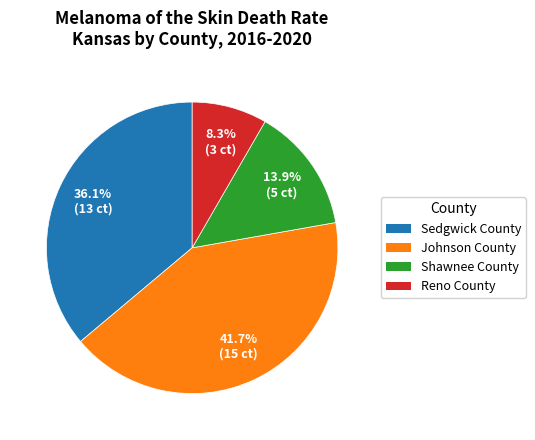

What is the smallest slice in the pie chart?

Reno County